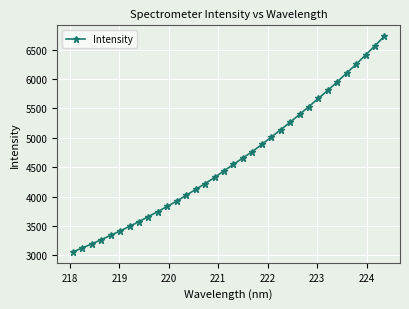

What is the value of the 30th point from the left?

6101.4